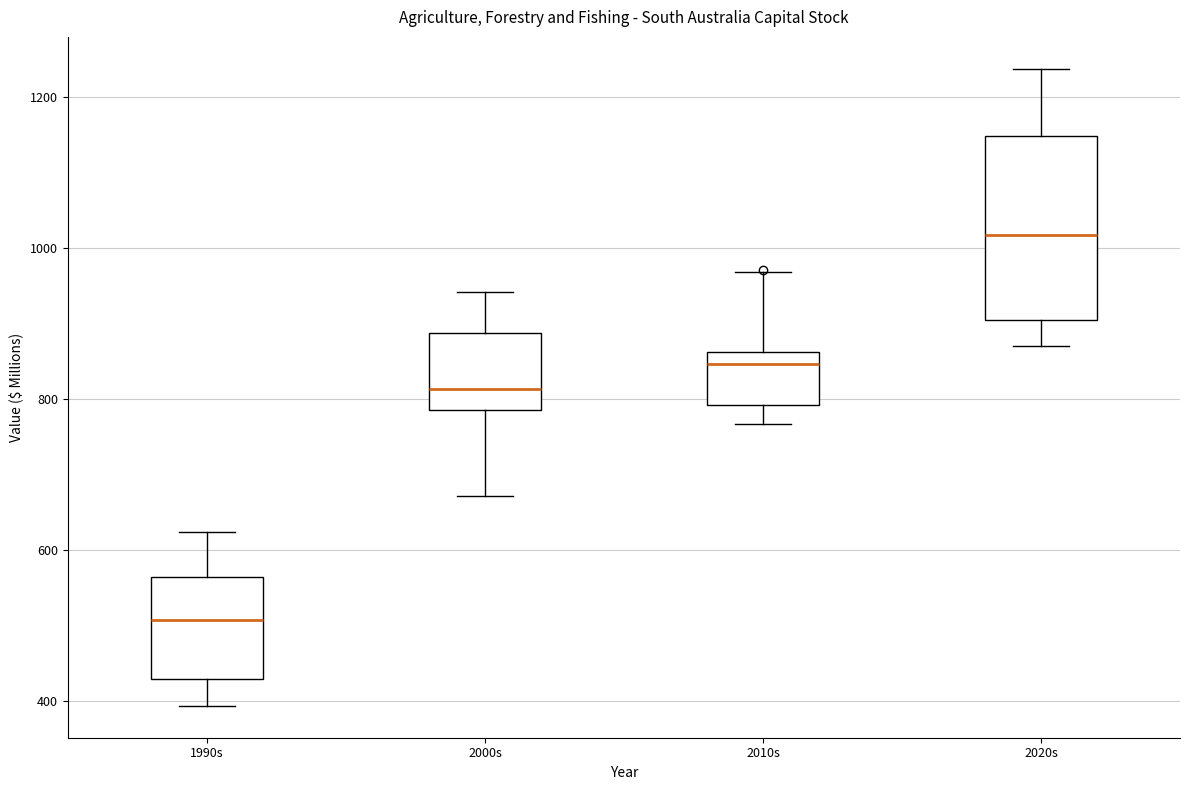

Which box is the tallest, from its lower edge to its upper edge?

2020s